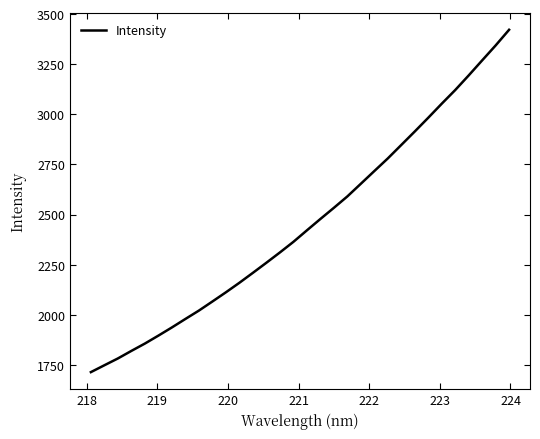

Reading left to right, extract all data points from this chart.

1714.2	1748.4	1782.4	1820.1	1856.7	1896.3	1937.1	1979.4	2021.2	2066.5	2112.4	2159.9	2209.5	2259.8	2311.1	2363.9	2421.3	2478.0	2533.7	2590.5	2653.7	2717.1	2780.1	2847.2	2914.5	2983.0	3053.0	3121.1	3194.1	3269.1	3343.7	3421.9